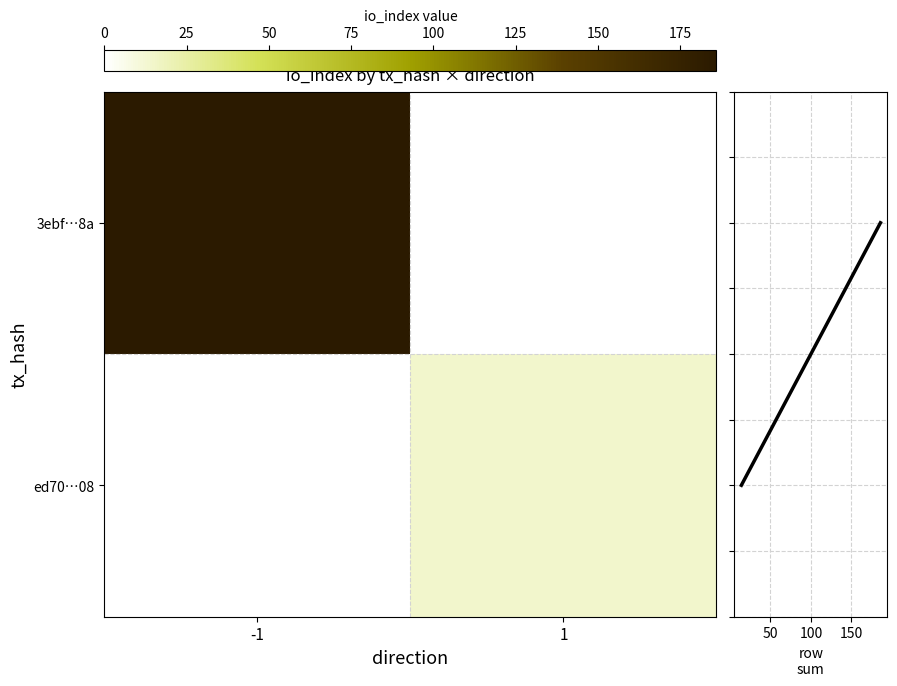

Which series has the widest spread of values?

3ebf…8a